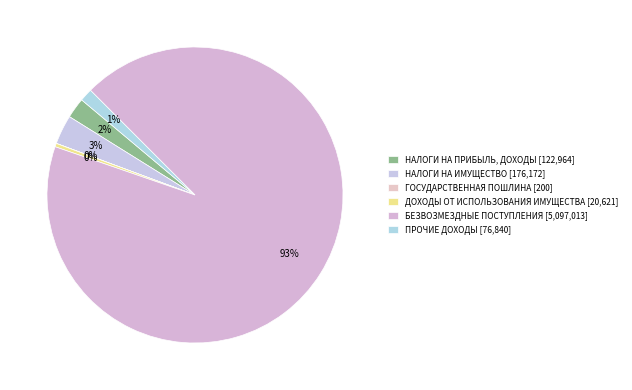

Is ПРОЧИЕ ДОХОДЫ the majority of the pie?

No